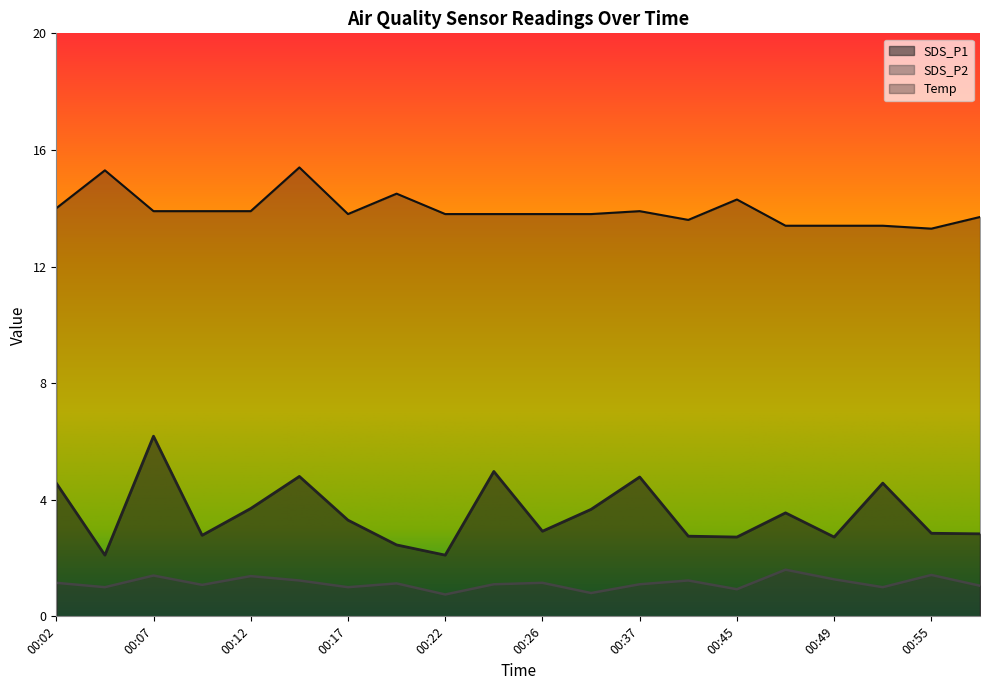

Between 00:22 and 00:49, which is larger?

00:49